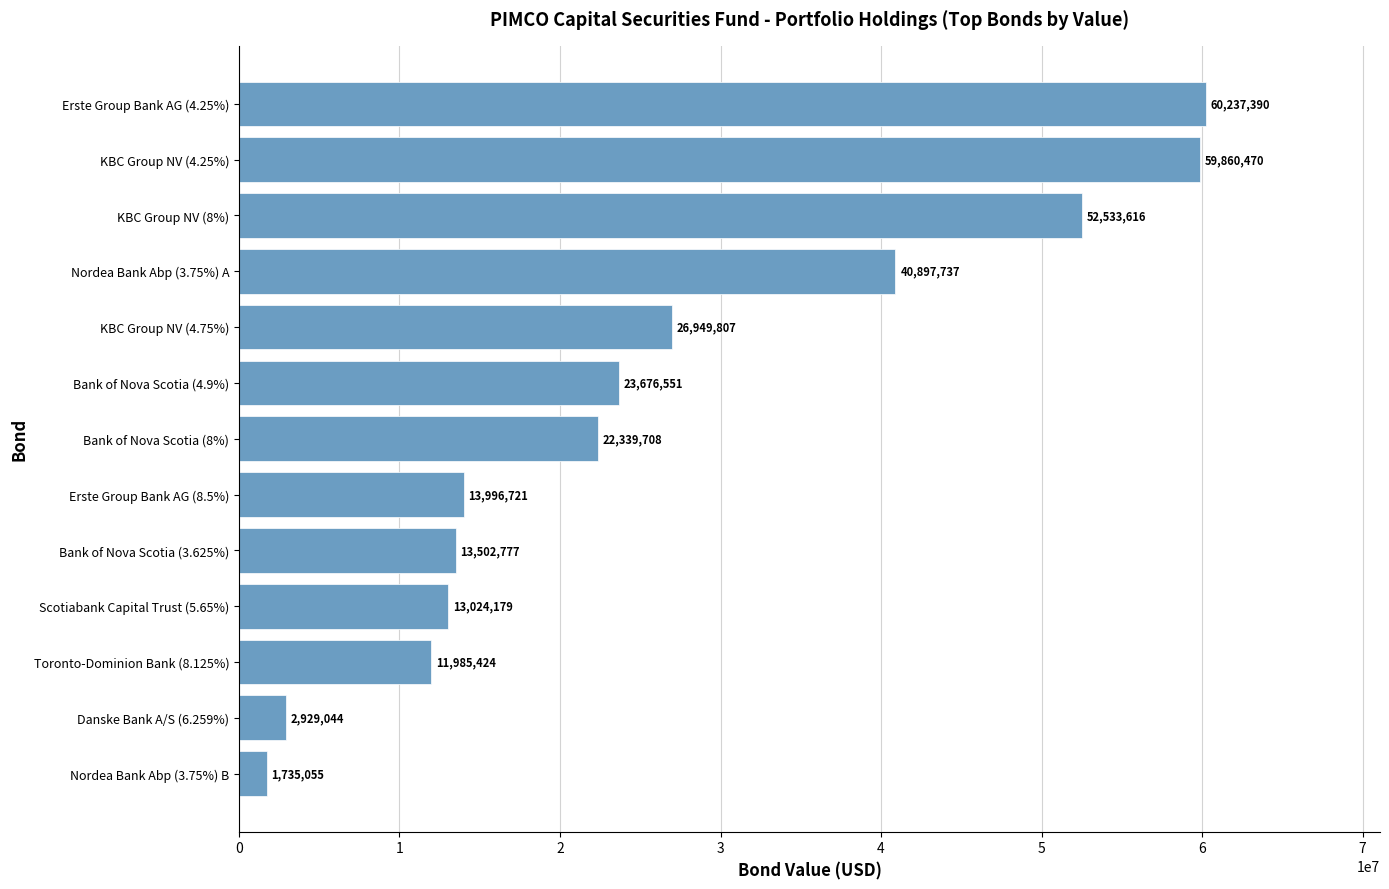

Reading top to bottom, extract all data points from this chart.

Erste Group Bank AG (4.25%)=60237390	KBC Group NV (4.25%)=59860470	KBC Group NV (8%)=52533616	Nordea Bank Abp (3.75%) A=40897737	KBC Group NV (4.75%)=26949807	Bank of Nova Scotia (4.9%)=23676551	Bank of Nova Scotia (8%)=22339708	Erste Group Bank AG (8.5%)=13996721	Bank of Nova Scotia (3.625%)=13502777	Scotiabank Capital Trust (5.65%)=13024179	Toronto-Dominion Bank (8.125%)=11985424	Danske Bank A/S (6.259%)=2929044	Nordea Bank Abp (3.75%) B=1735055